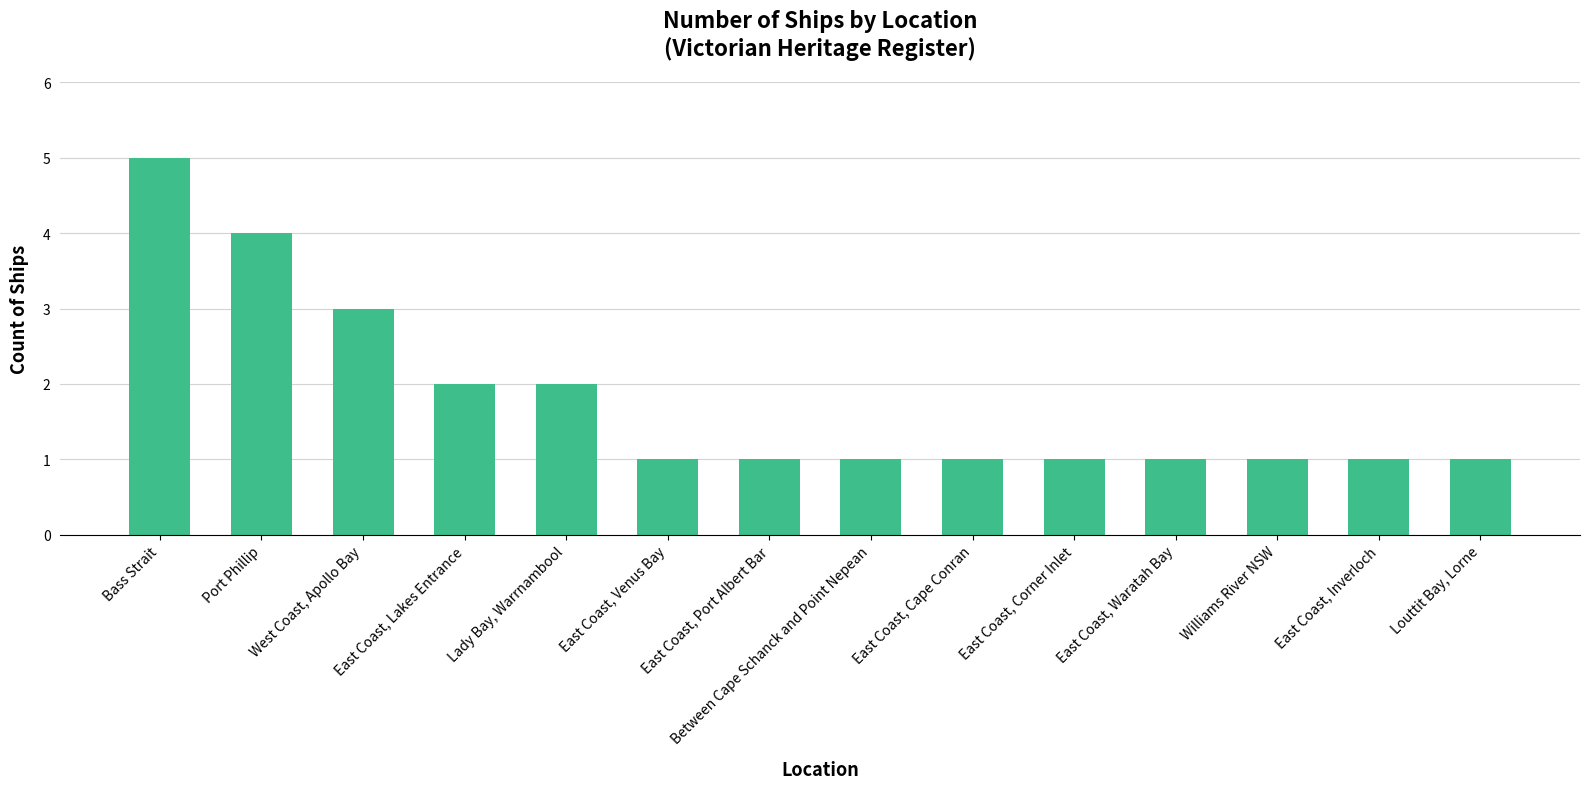

Count the values in the range 1 to 2.

11